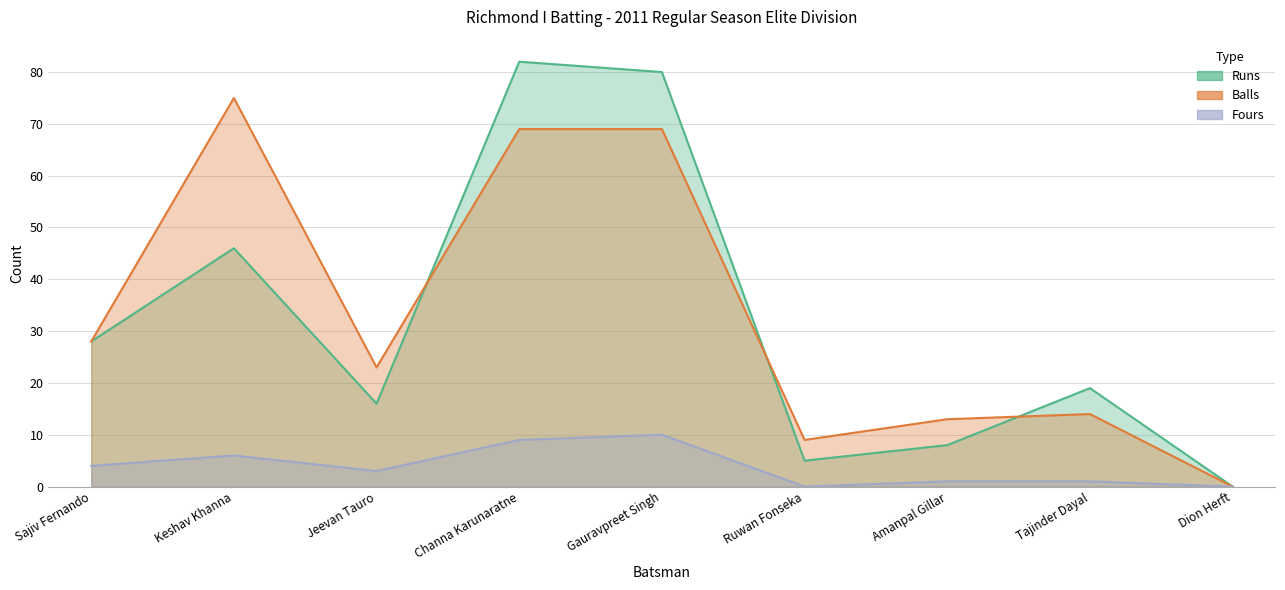

Where is the first local maximum for Runs?

Keshav Khanna